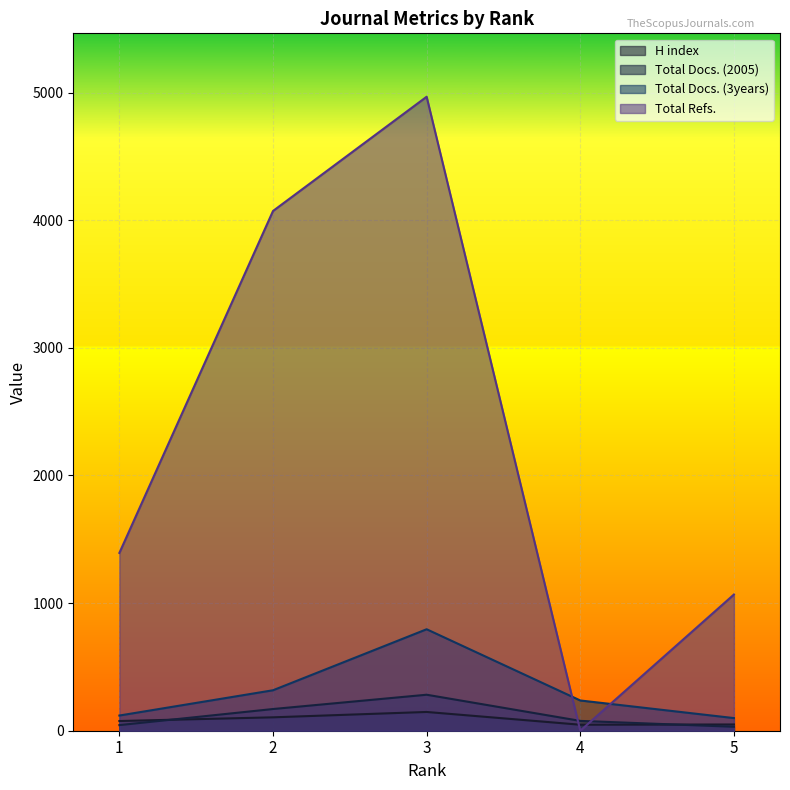

What is the difference between the maximum and minimum values in the Total Refs. series?

4967